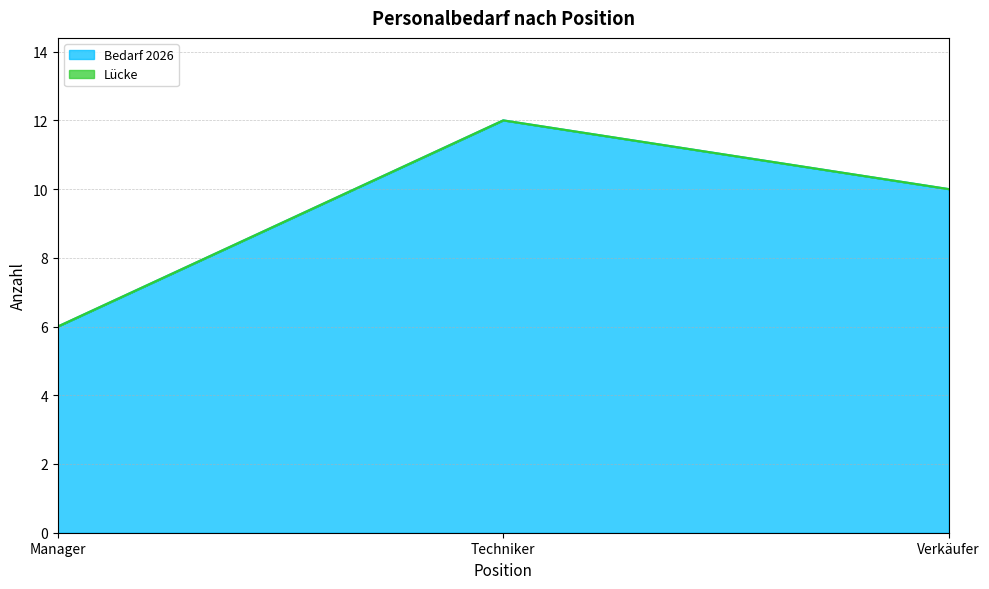

Does the chart display data point markers on the line(s)?

No